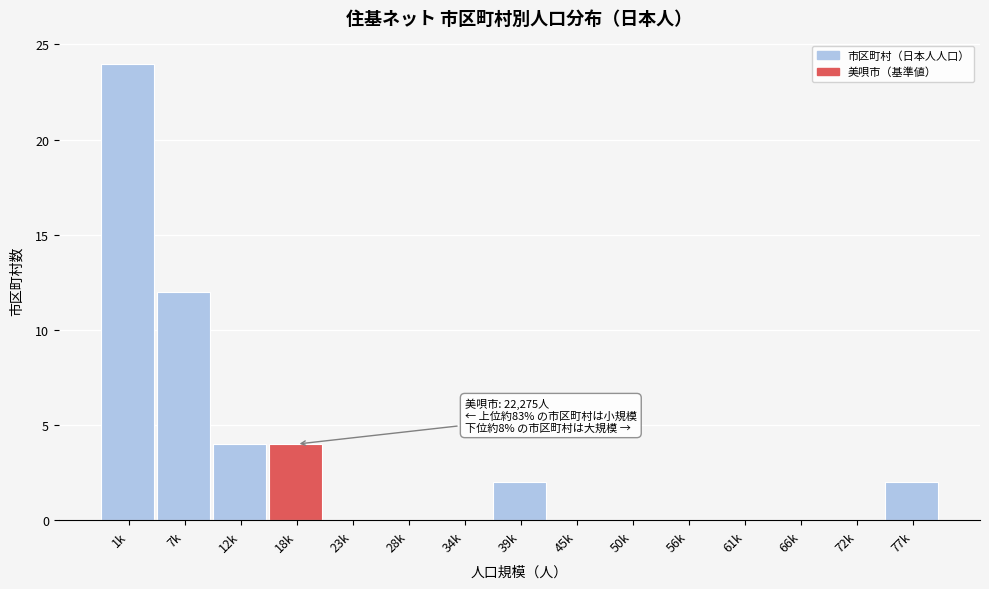

Reading right to left, extract all data points from this chart.

77k=2	72k=0	66k=0	61k=0	56k=0	50k=0	45k=0	39k=2	34k=0	28k=0	23k=0	18k=4	12k=4	7k=12	1k=24